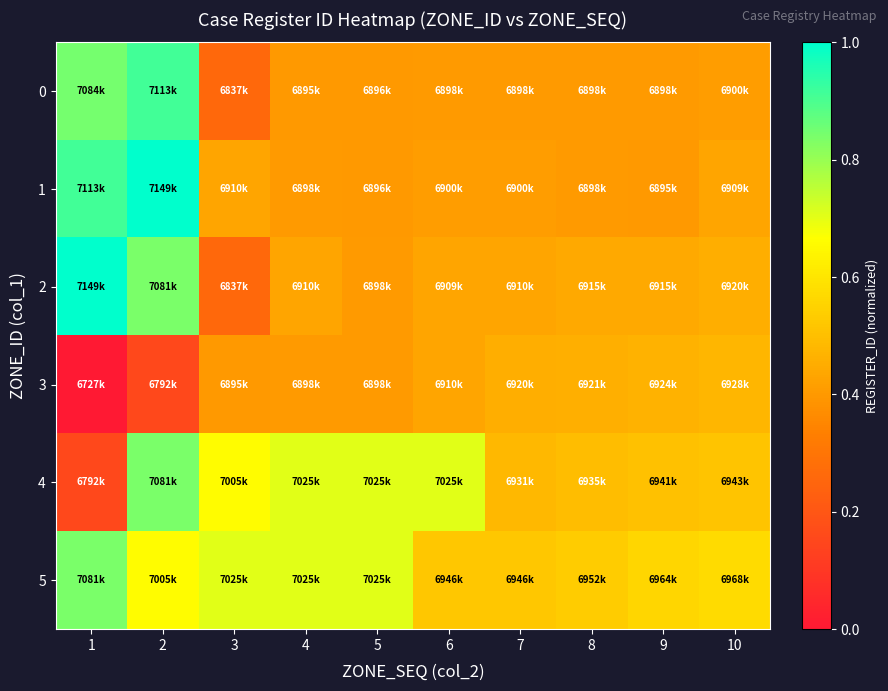

At which category is the sum across all series the highest?

2